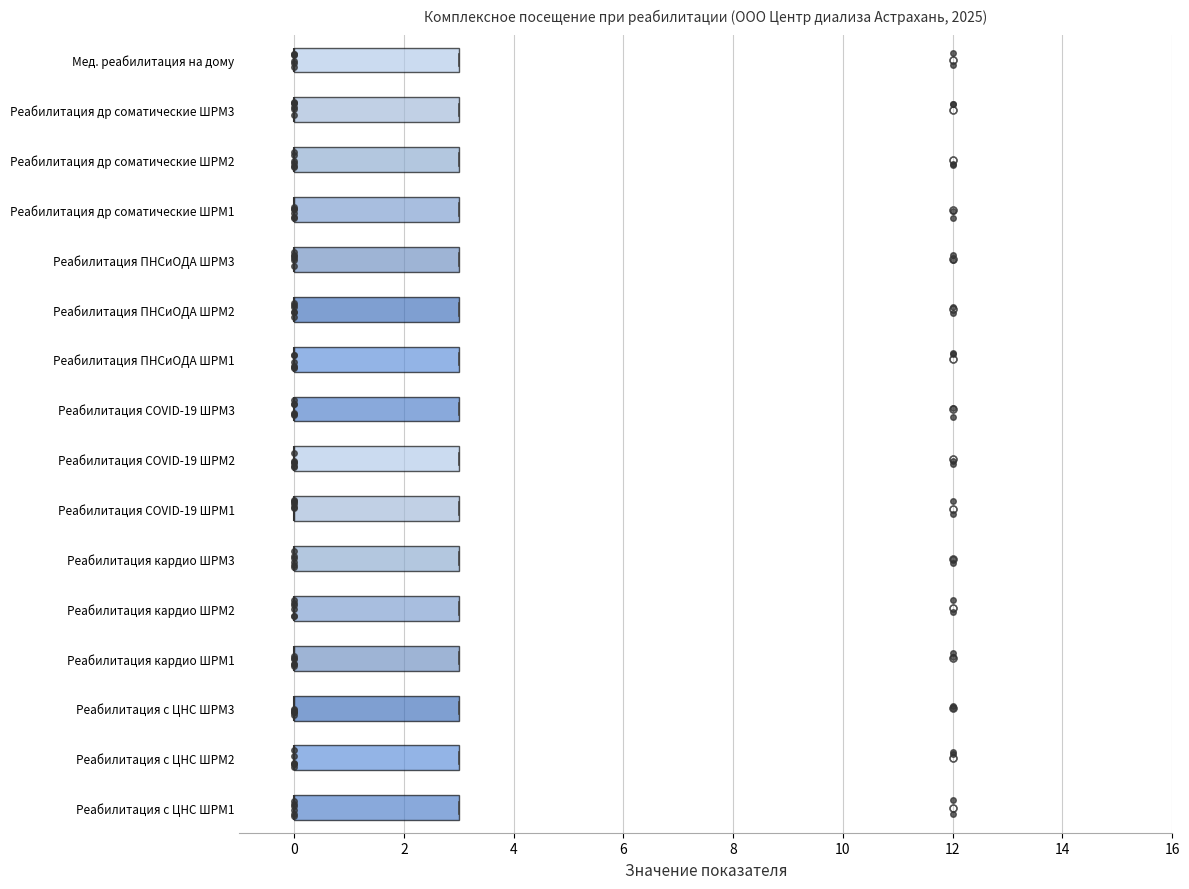

Reading bottom to top, transcribe this box plot: for each box, give where its median line is, the range the box spans, and where its two whiskers end, as read against the x-axis. The values are not printed on the chart, so give them approximately, as read against the axis.

Реабилитация с ЦНС ШРМ1: median 0 (drawn on the box's left edge), box 0 to 3, whiskers 0 to 3
Реабилитация с ЦНС ШРМ2: median 0 (drawn on the box's left edge), box 0 to 3, whiskers 0 to 3
Реабилитация с ЦНС ШРМ3: median 0 (drawn on the box's left edge), box 0 to 3, whiskers 0 to 3
Реабилитация кардио ШРМ1: median 0 (drawn on the box's left edge), box 0 to 3, whiskers 0 to 3
Реабилитация кардио ШРМ2: median 0 (drawn on the box's left edge), box 0 to 3, whiskers 0 to 3
Реабилитация кардио ШРМ3: median 0 (drawn on the box's left edge), box 0 to 3, whiskers 0 to 3
Реабилитация COVID-19 ШРМ1: median 0 (drawn on the box's left edge), box 0 to 3, whiskers 0 to 3
Реабилитация COVID-19 ШРМ2: median 0 (drawn on the box's left edge), box 0 to 3, whiskers 0 to 3
Реабилитация COVID-19 ШРМ3: median 0 (drawn on the box's left edge), box 0 to 3, whiskers 0 to 3
Реабилитация ПНСиОДА ШРМ1: median 0 (drawn on the box's left edge), box 0 to 3, whiskers 0 to 3
Реабилитация ПНСиОДА ШРМ2: median 0 (drawn on the box's left edge), box 0 to 3, whiskers 0 to 3
Реабилитация ПНСиОДА ШРМ3: median 0 (drawn on the box's left edge), box 0 to 3, whiskers 0 to 3
Реабилитация др соматические ШРМ1: median 0 (drawn on the box's left edge), box 0 to 3, whiskers 0 to 3
Реабилитация др соматические ШРМ2: median 0 (drawn on the box's left edge), box 0 to 3, whiskers 0 to 3
Реабилитация др соматические ШРМ3: median 0 (drawn on the box's left edge), box 0 to 3, whiskers 0 to 3
Мед. реабилитация на дому: median 0 (drawn on the box's left edge), box 0 to 3, whiskers 0 to 3